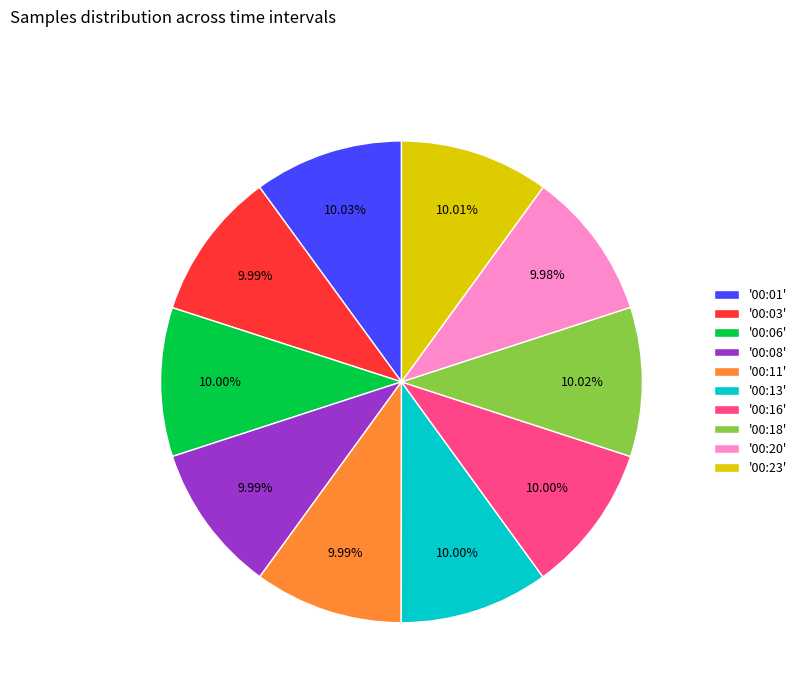

Do '00:13' and '00:18' together represent more than half of the pie?

No